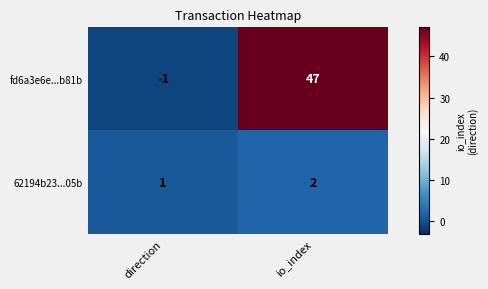

Count the number of data series in this chart.

2